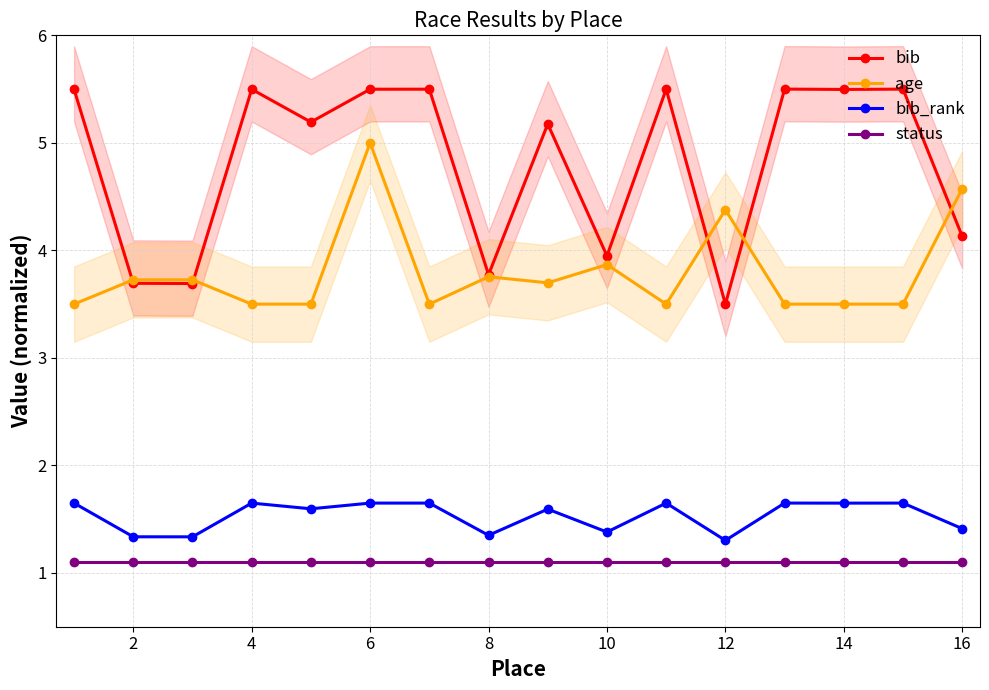

How many series are shown in this chart?

4